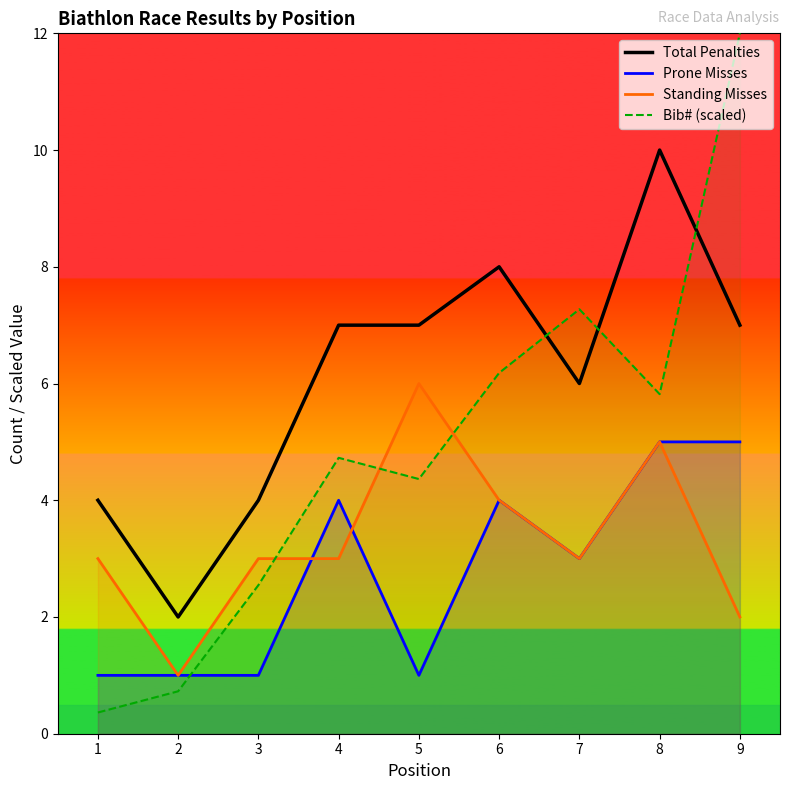

At how many categories does at least one series exceed 10?

1